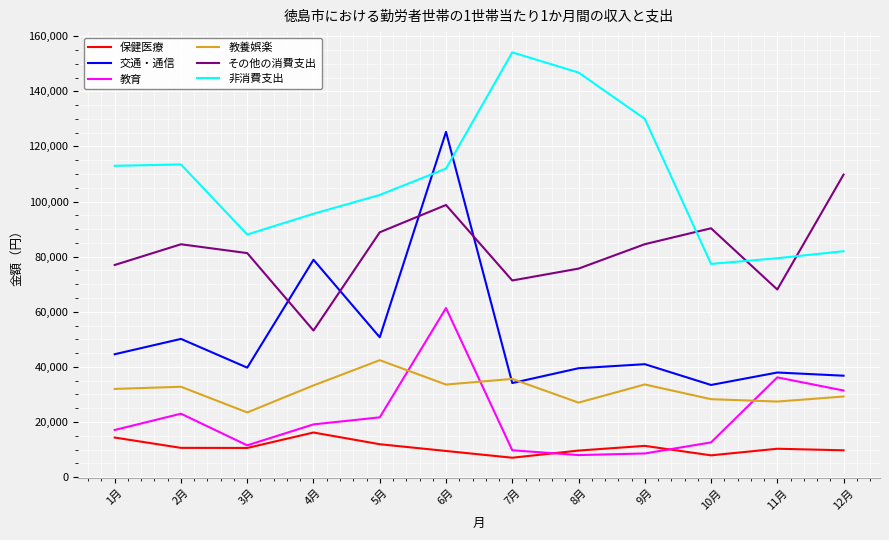

At which category is the sum across all series the highest?

6月